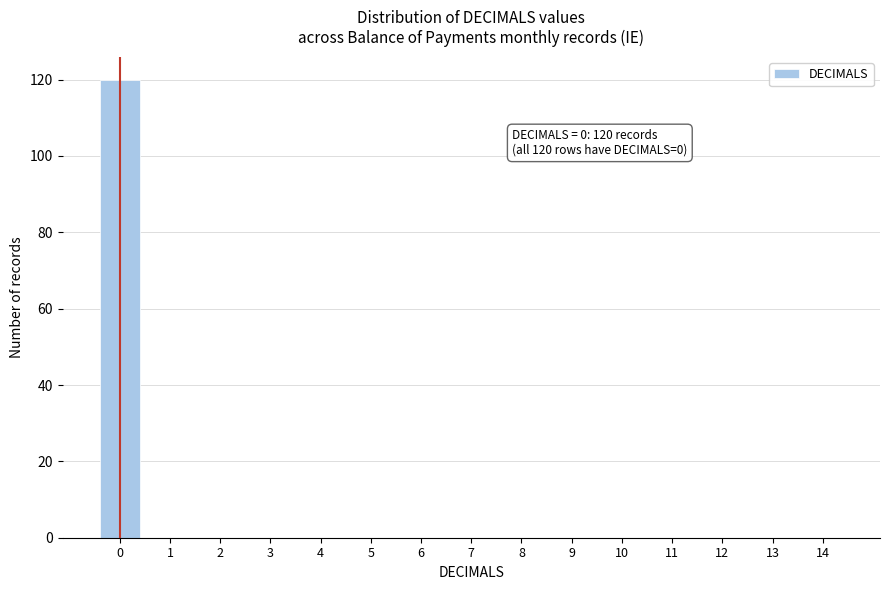

Reading right to left, transcribe all the data shown in this chart.

14=0	13=0	12=0	11=0	10=0	9=0	8=0	7=0	6=0	5=0	4=0	3=0	2=0	1=0	0=120